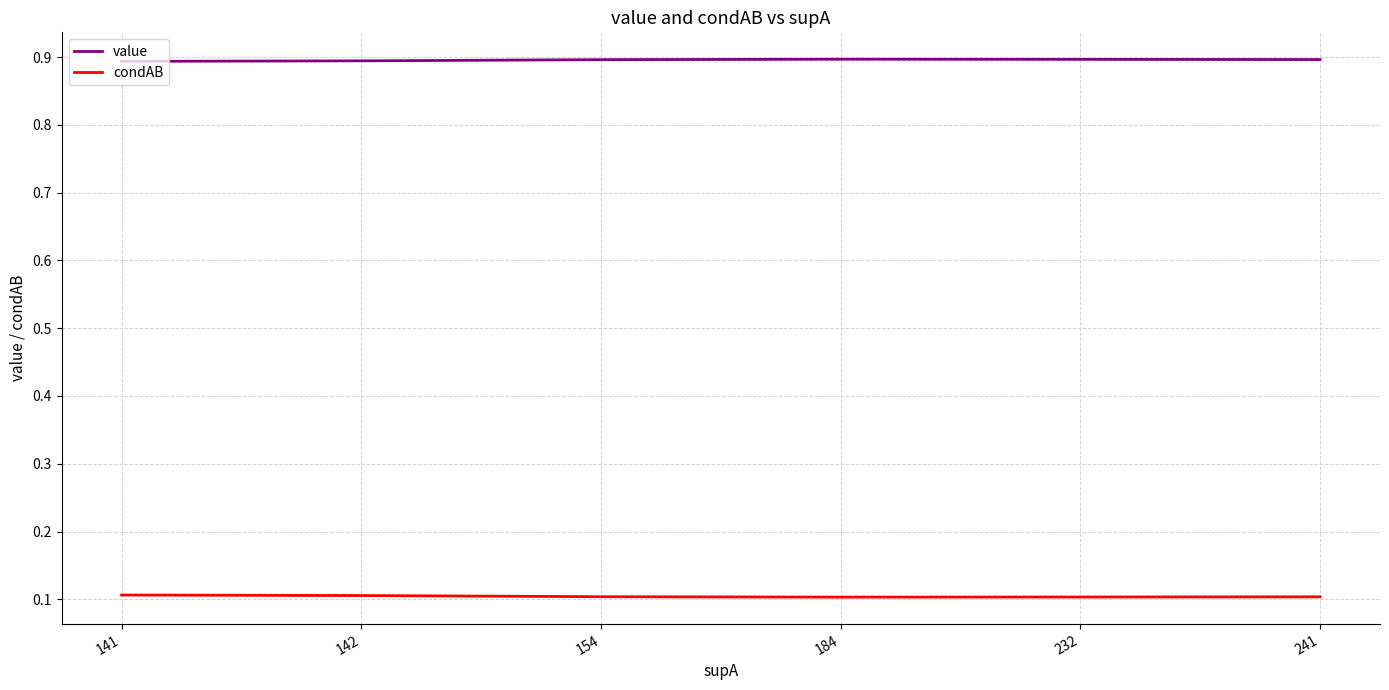

What is the sum of all condAB values?

0.6